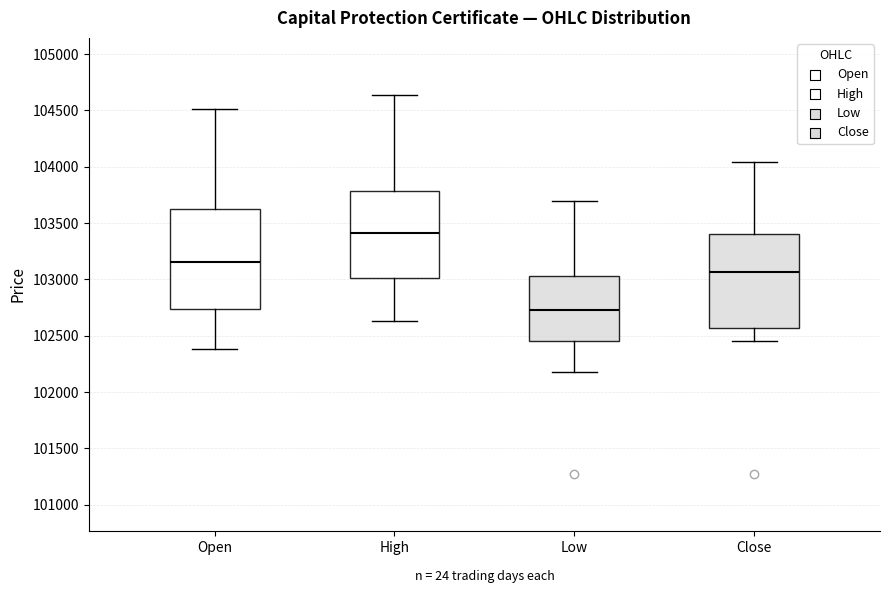

Where does the upper whisker of the box for Low end on the y-axis? The values are not printed on the chart, so give them approximately, as read against the axis.

103700